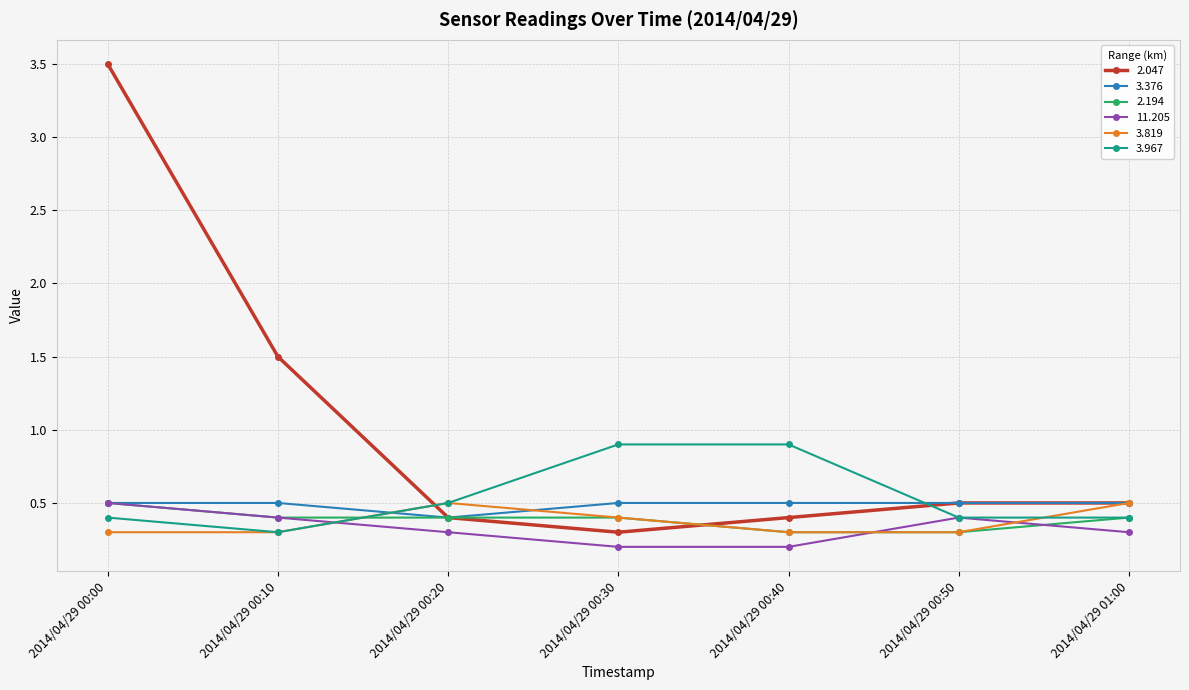

The 3.819 series shows 0.5 at 2014/04/29 00:10. True or false?

False